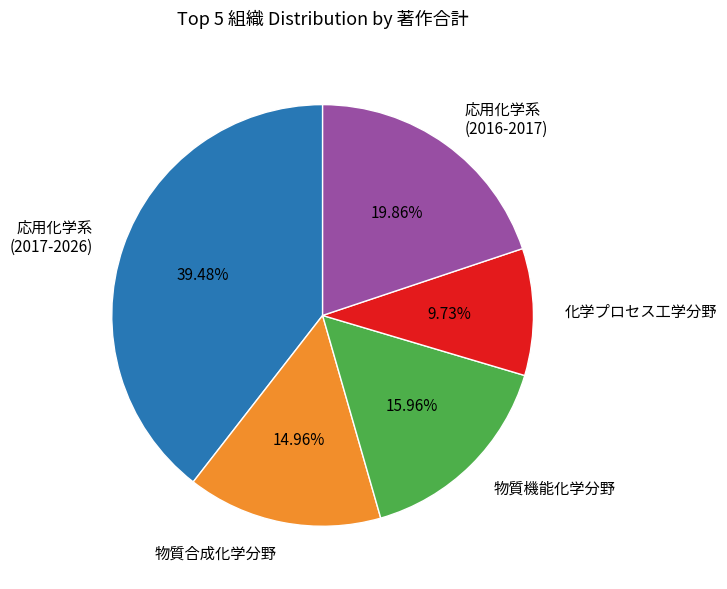

Which category has the smallest portion of the pie?

化学プロセス工学分野